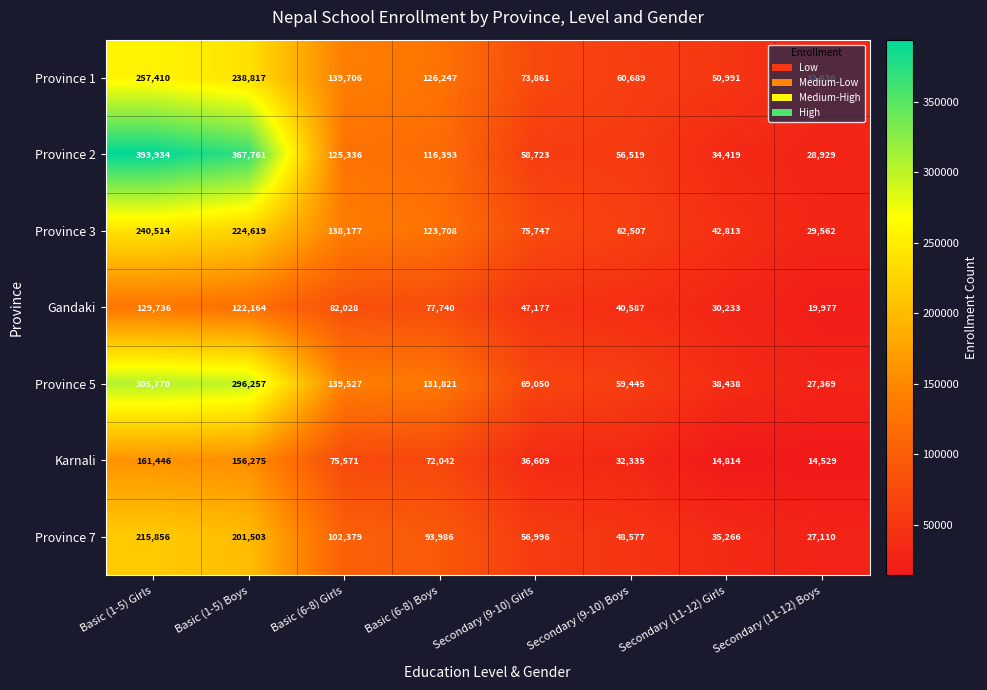

List the series in order of their peak value, highest first.

Province 2, Province 5, Province 1, Province 3, Province 7, Karnali, Gandaki